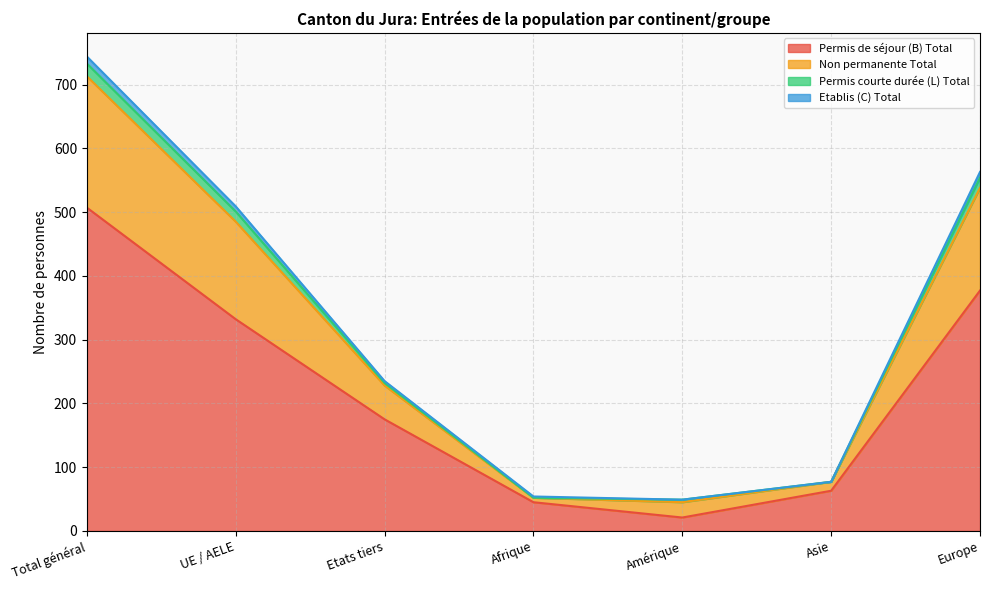

Which category has the highest value in the Permis de séjour (B) Total series?

Total général